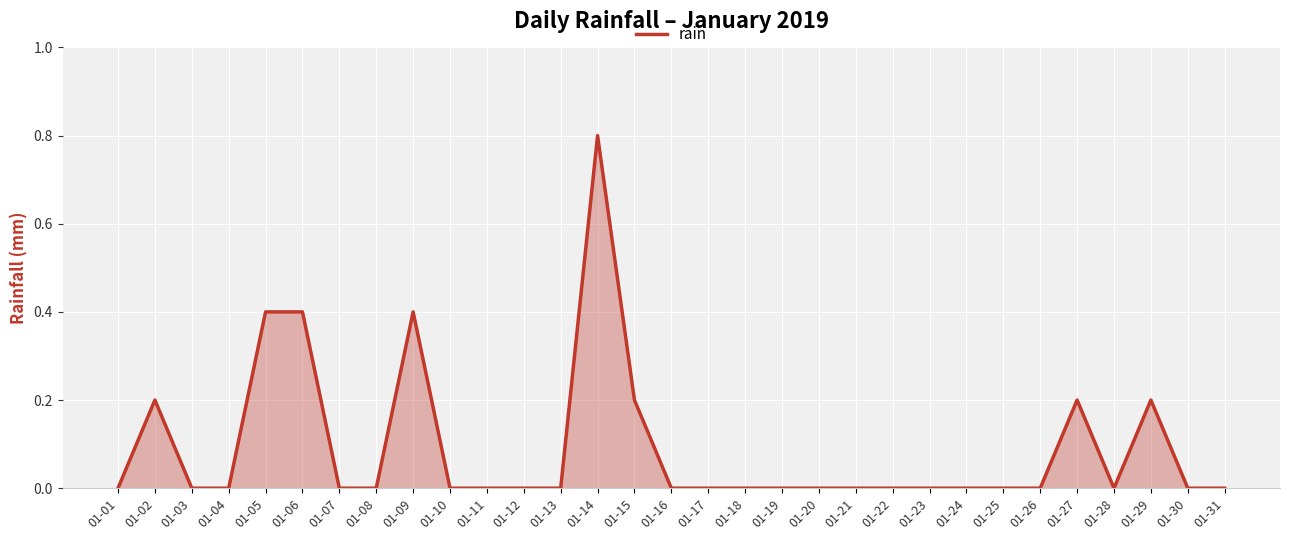

What is the change in value from 01-05 to 01-18?

-0.4